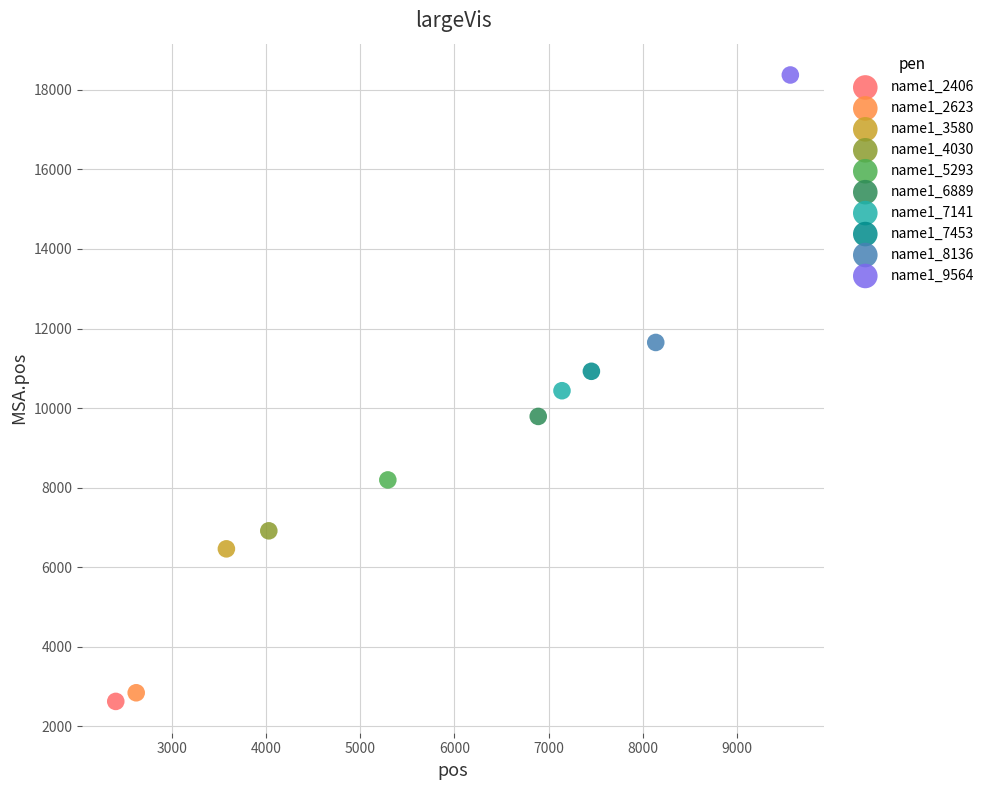

What are all the series names shown in the legend?

name1_2406, name1_2623, name1_3580, name1_4030, name1_5293, name1_6889, name1_7141, name1_7453, name1_8136, name1_9564